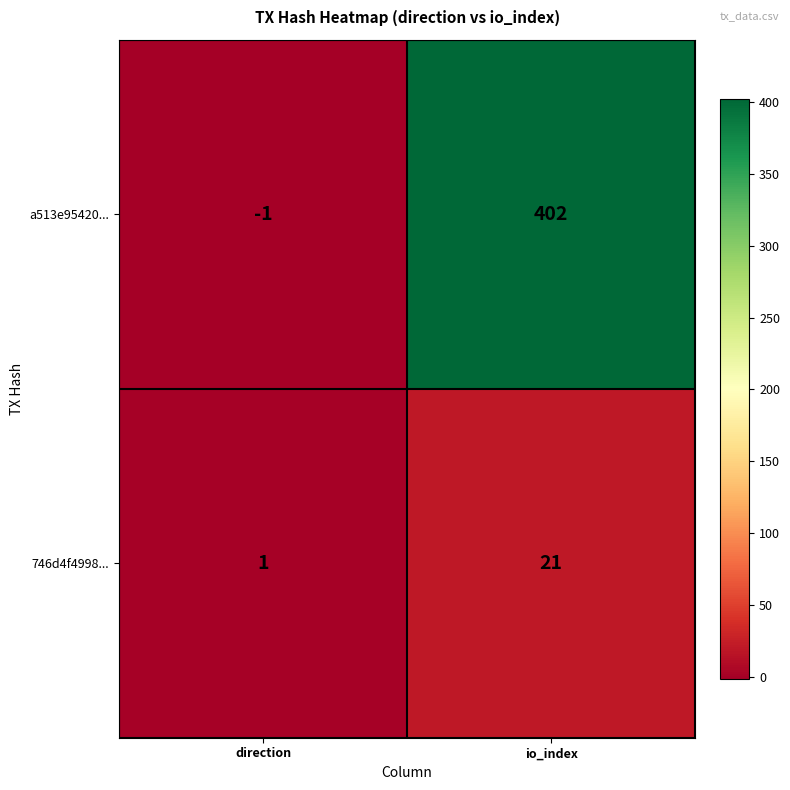

Reading left to right, list all the values displayed in this chart.

a513e95420...: direction=-1	io_index=402
746d4f4998...: direction=1	io_index=21